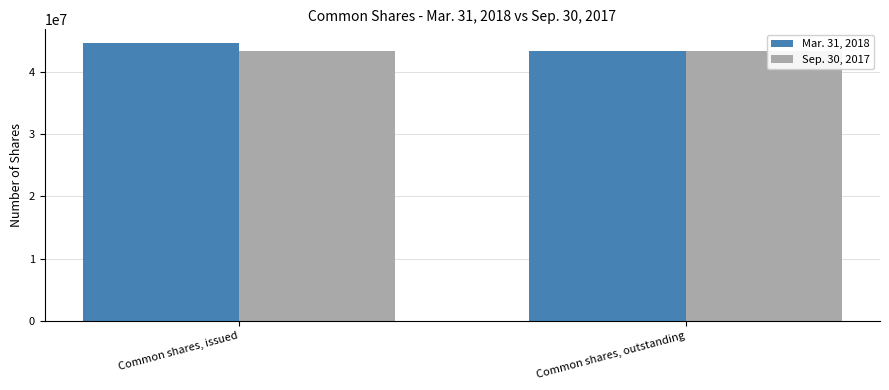

The Sep. 30, 2017 series shows 43330817 at Common shares, issued. True or false?

True